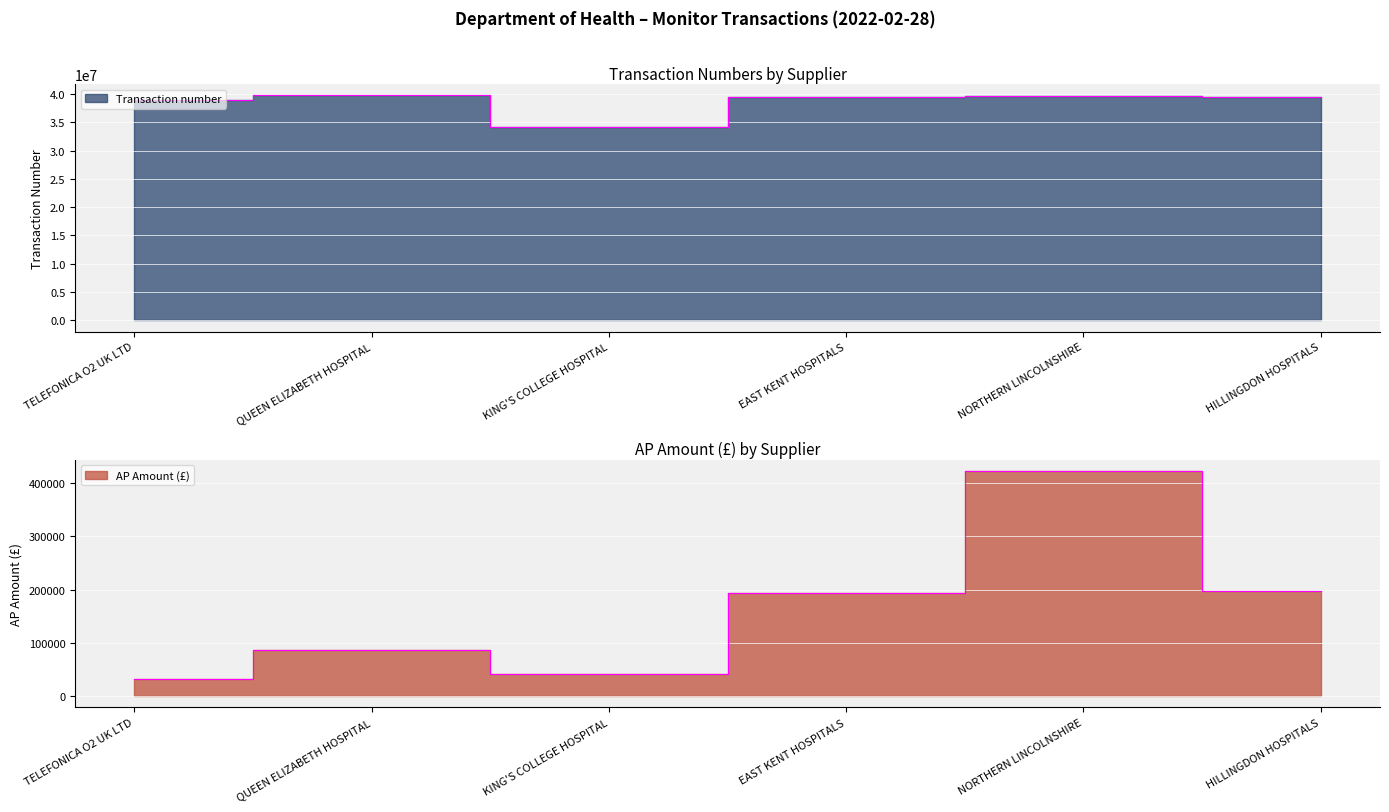

Does the chart display data point markers on the line(s)?

No